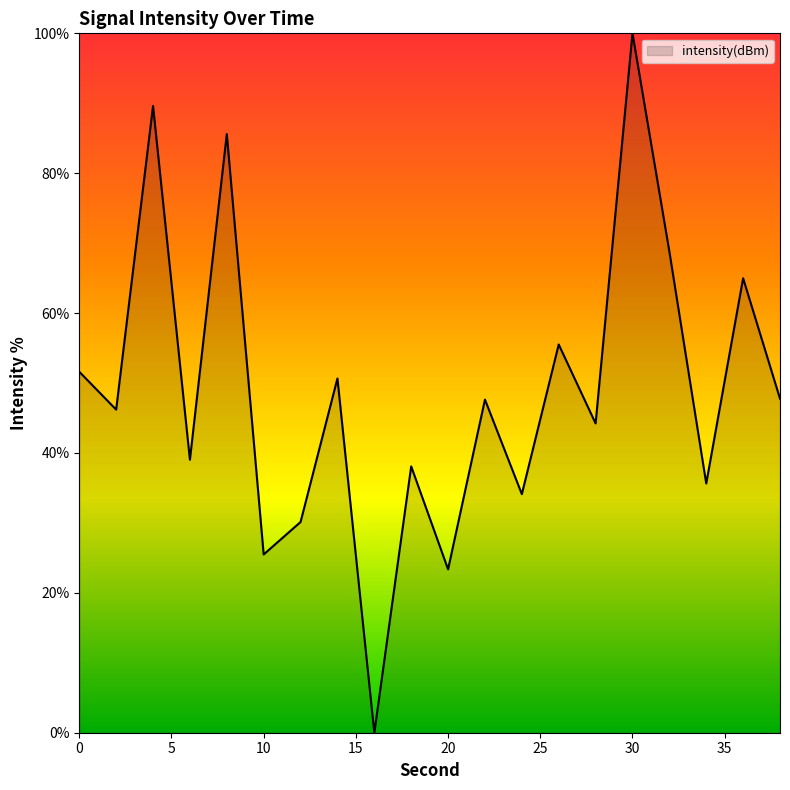

What is the difference between the maximum and minimum values?

100.0